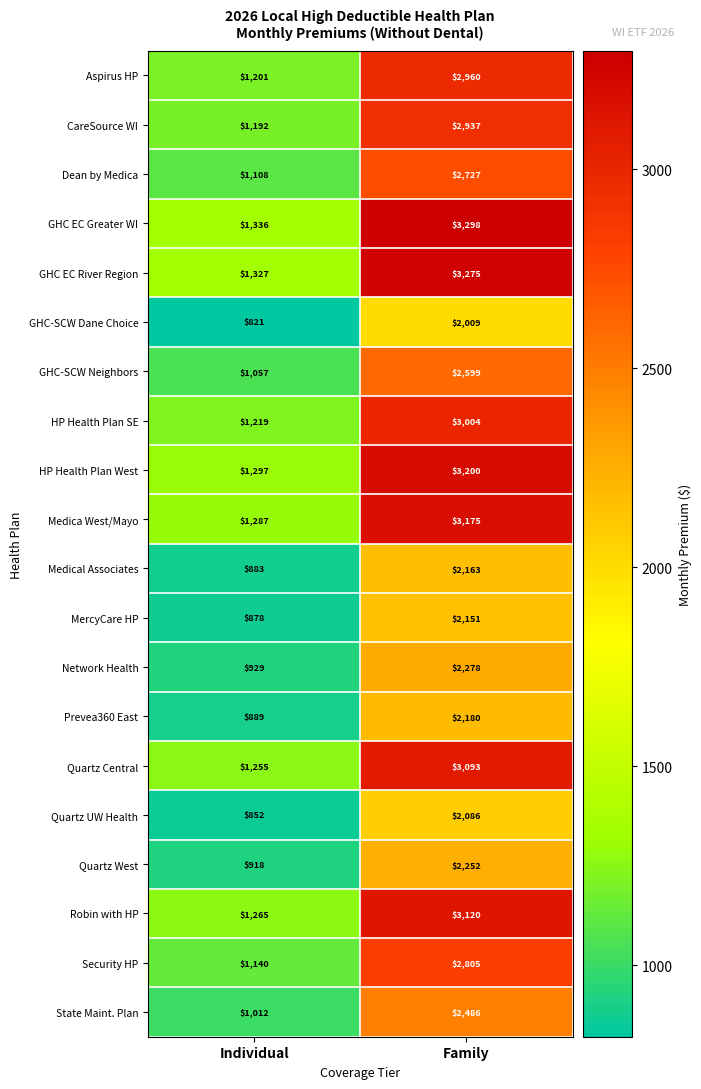

How many distinct data groups are displayed?

20